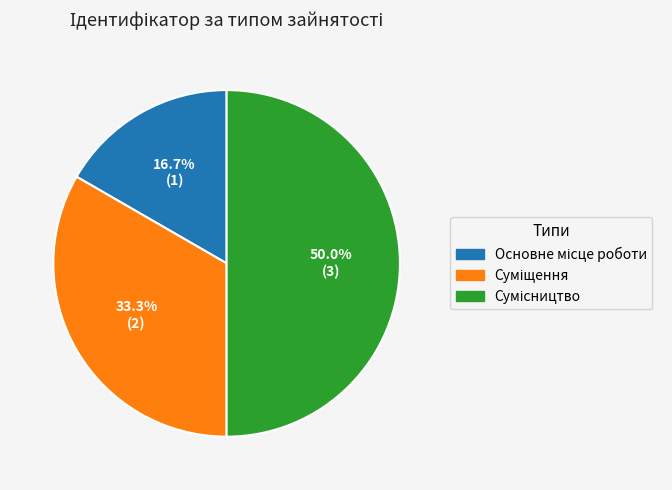

How many segments does this pie chart have?

3